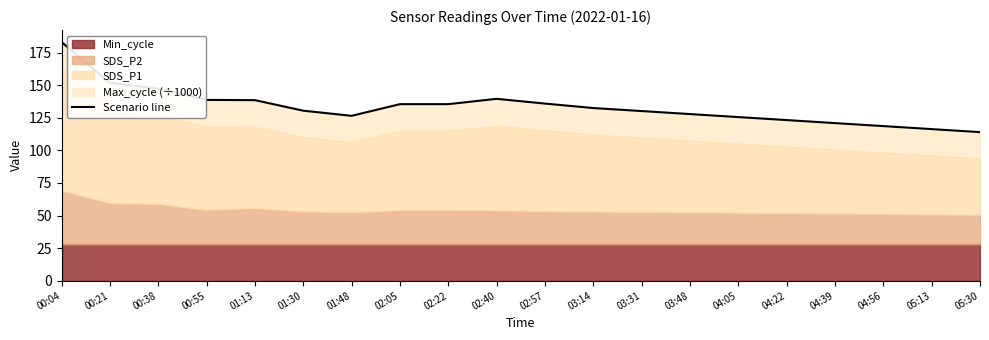

True or false: there are more than 1 points higher than both neighbors.

False